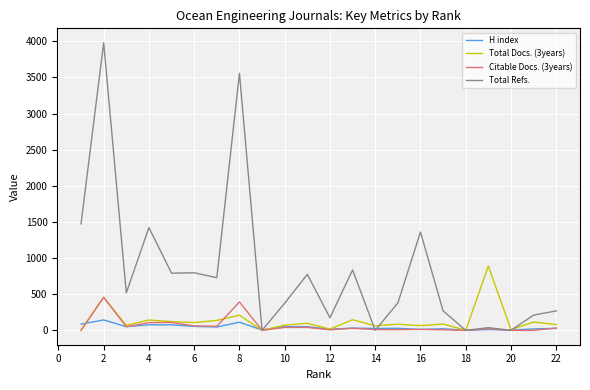

Which series has the largest total across all categories?

Total Refs.